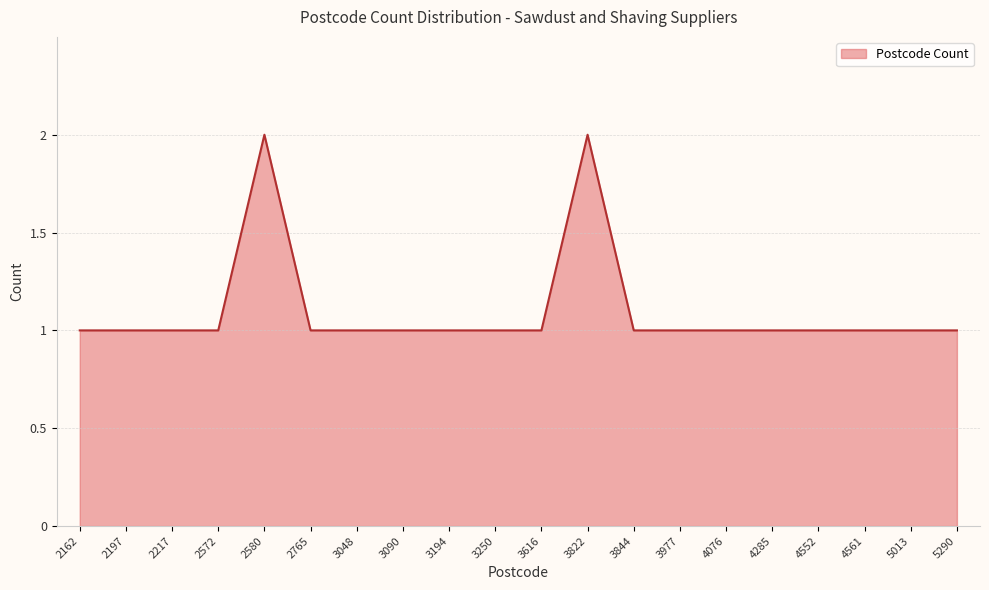

The chart shows a value of 2 at 3822. True or false?

True